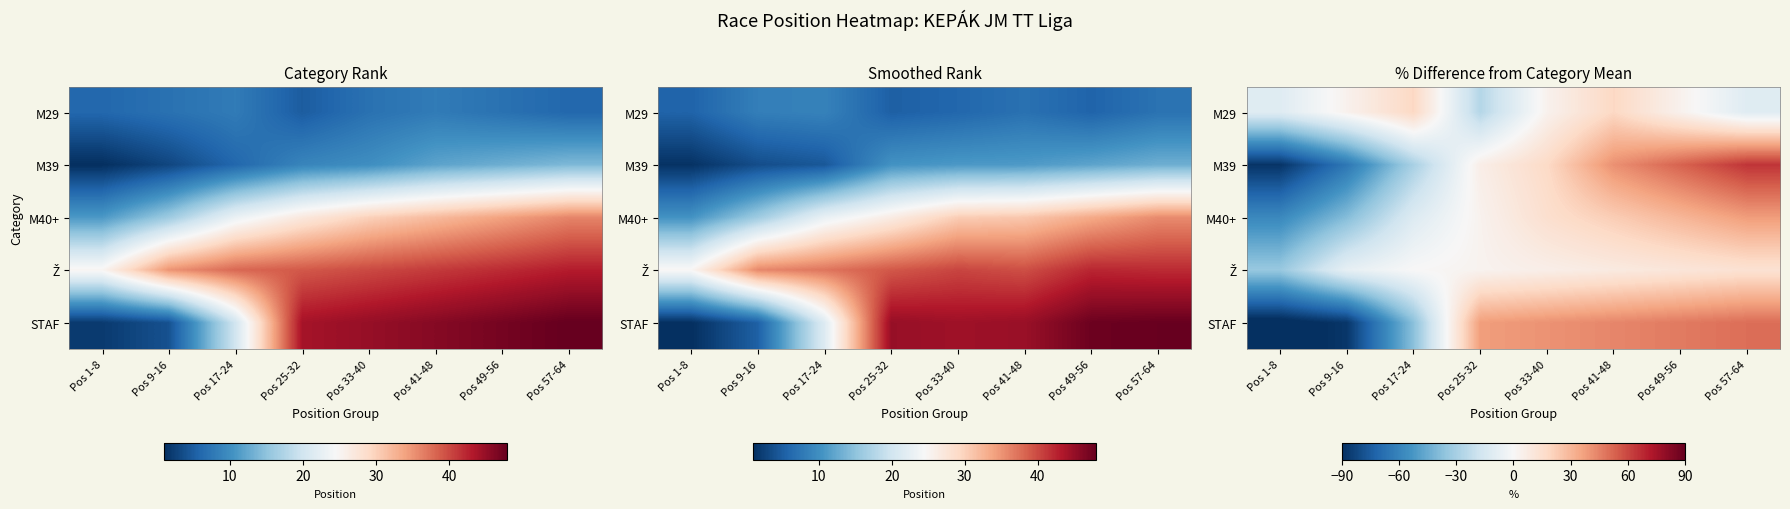

At which label does M40+ reach its peak?

Pos 57-64